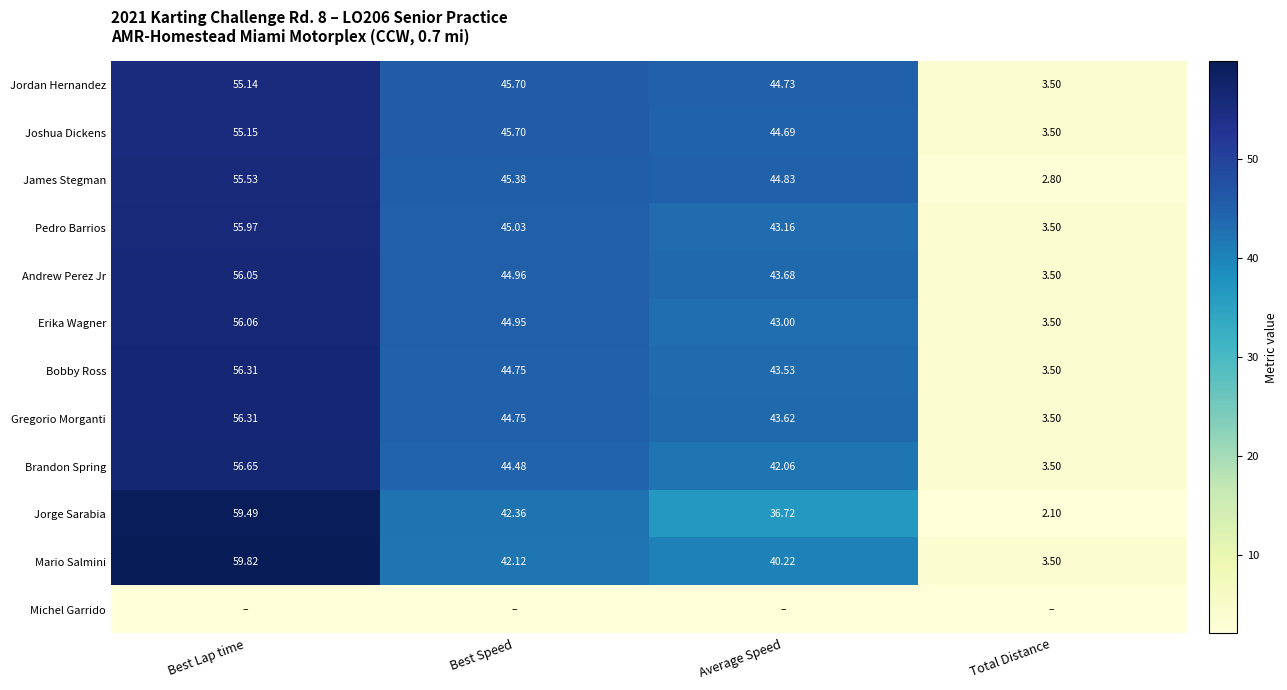

Rank the categories by Erika Wagner value from highest to lowest.

Best Lap time, Best Speed, Average Speed, Total Distance